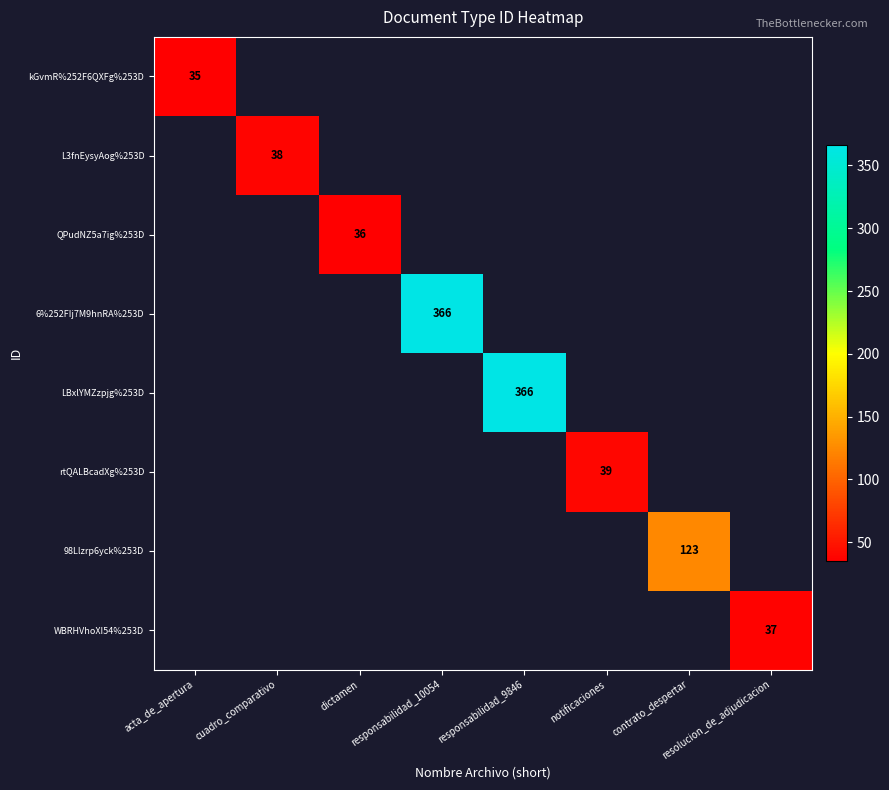

At how many categories does at least one series exceed 300?

2